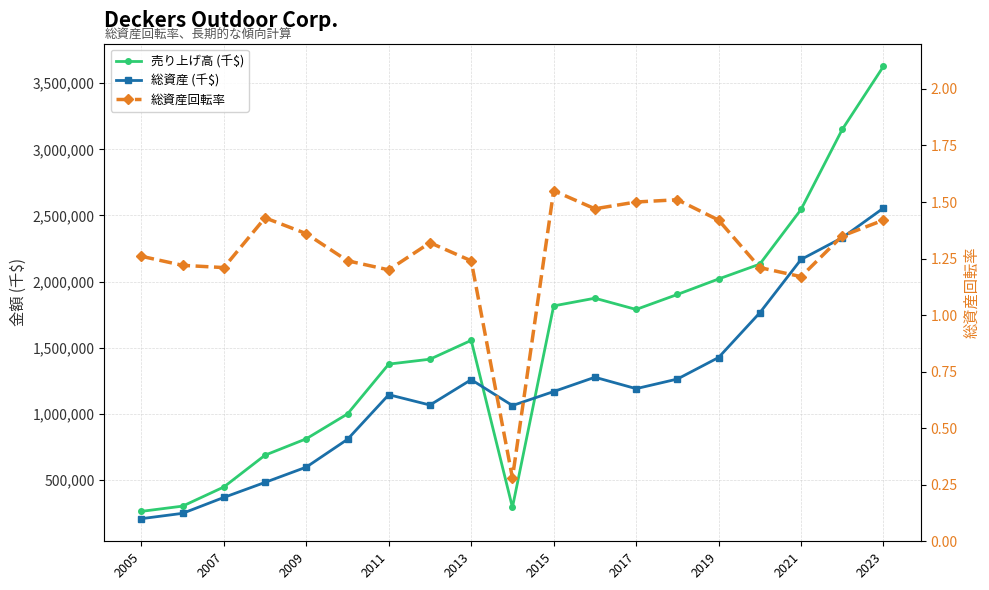

List the series in order of their overall mean, highest first.

売り上げ高 (千$), 総資産 (千$), 総資産回転率